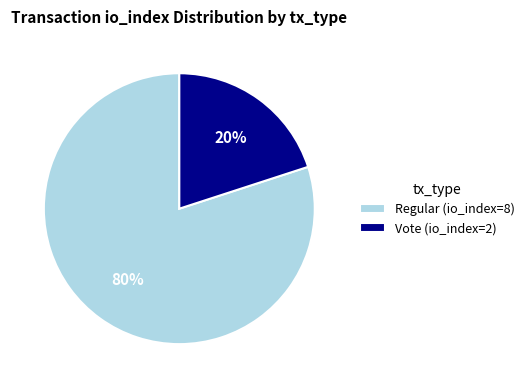

Which has a higher value, Regular (io_index=8) or Vote (io_index=2)?

Regular (io_index=8)